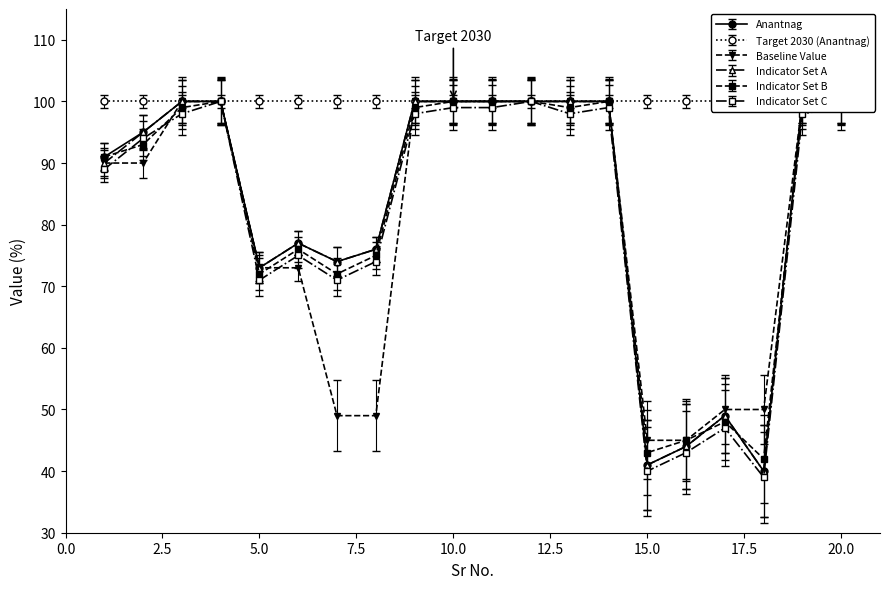

Which series changed the most between 1 and 4?

Indicator Set C